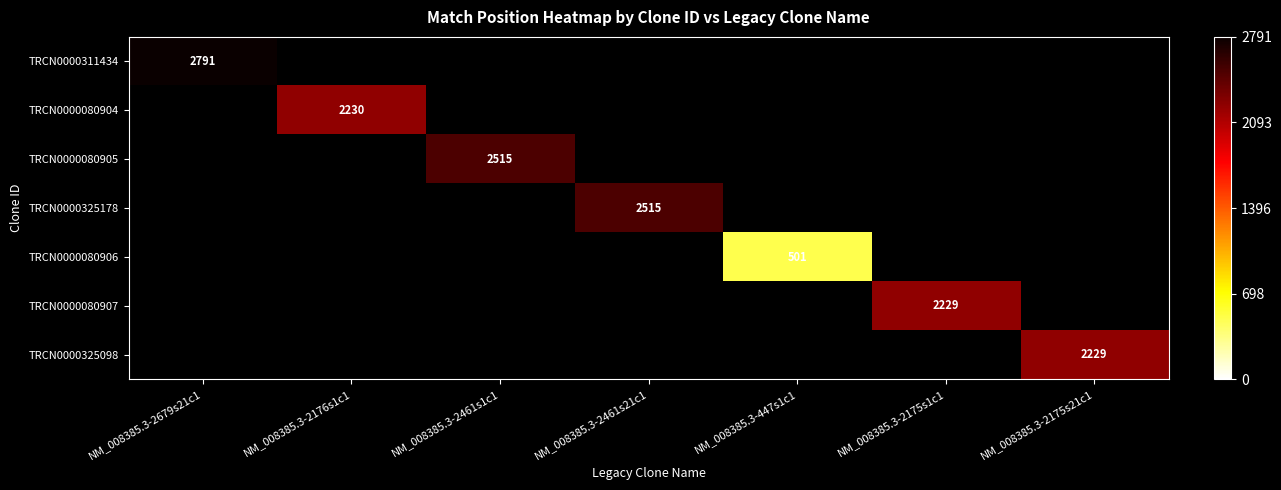

True or false: TRCN0000080905 has a value of 1471 at NM_008385.3-2461s1c1.

False